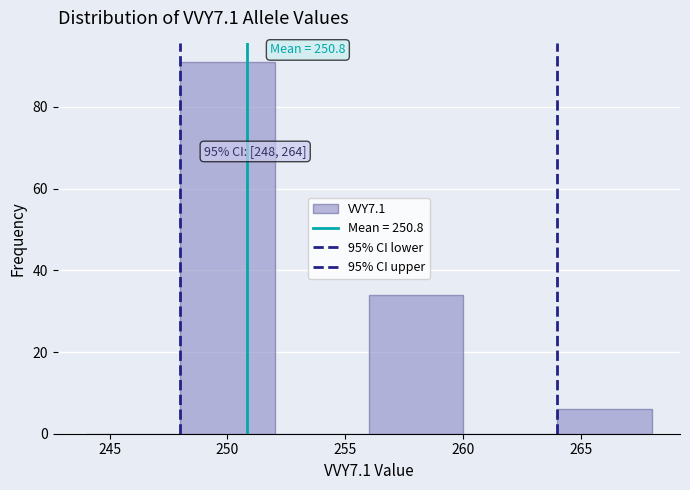

Which range on the x-axis has the tallest bar?

248 to 252